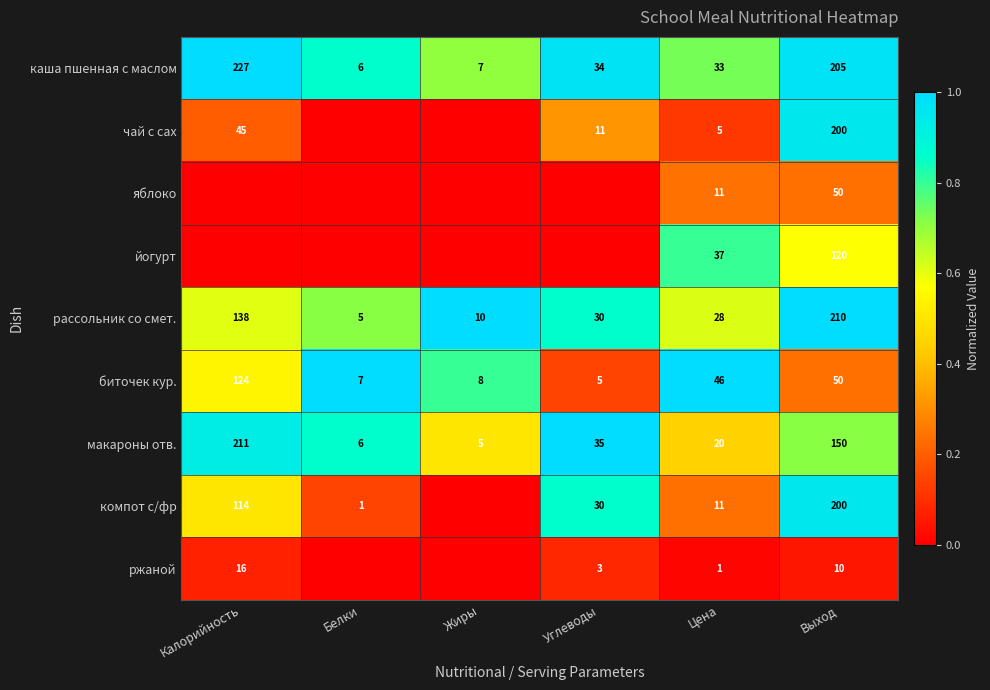

Is it true that биточек кур. equals 195 at Калорийность?

False